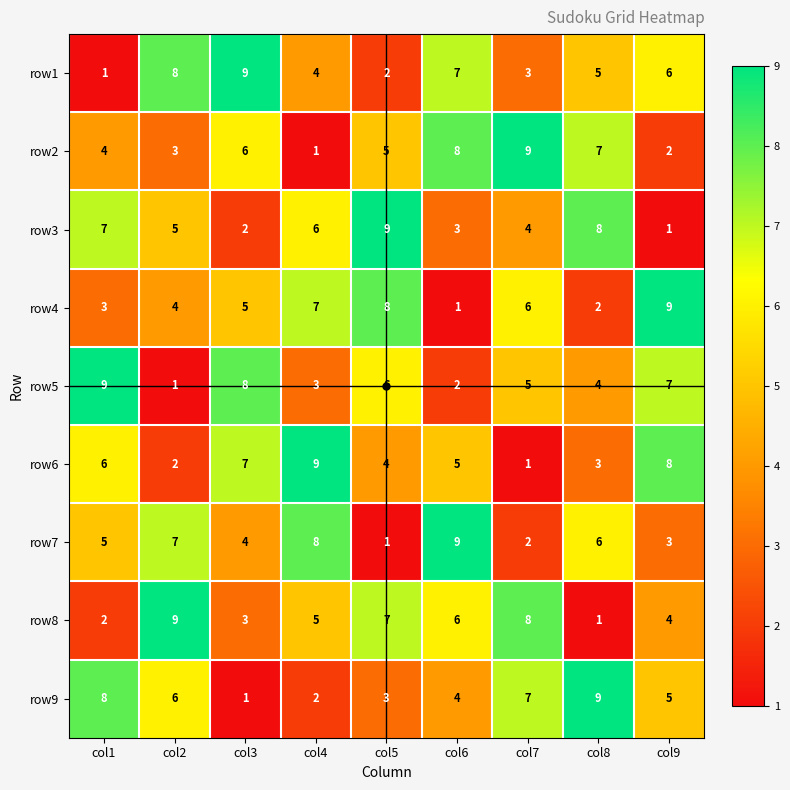

Is it true that row3 equals 5 at col6?

False